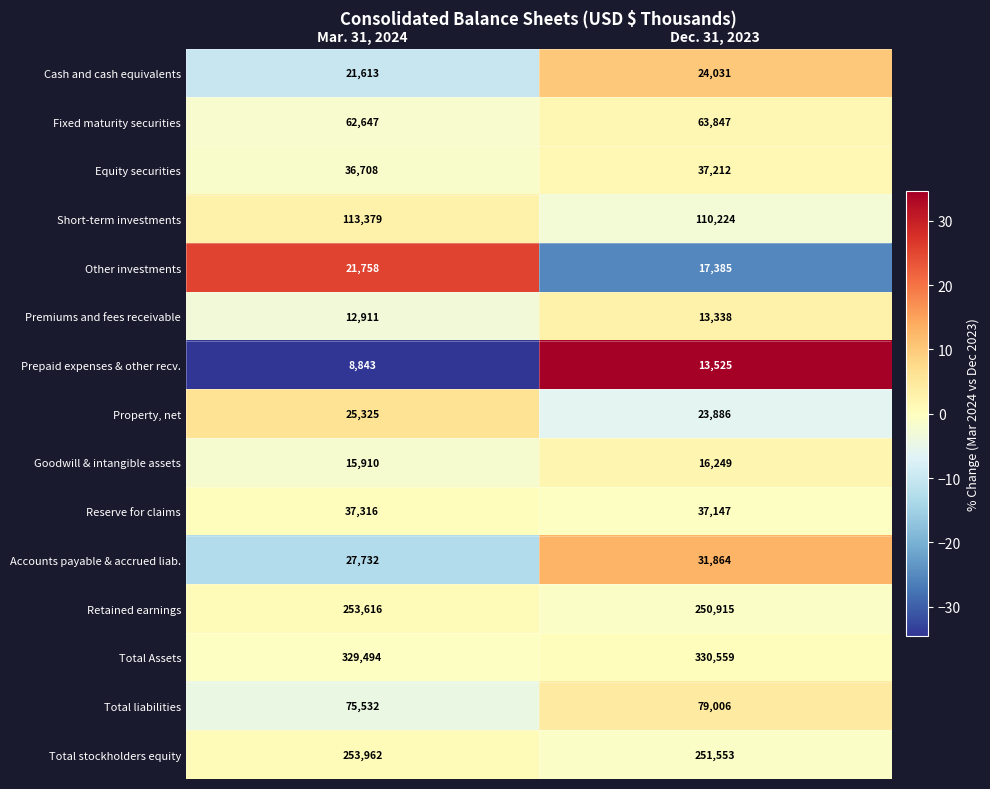

Reading left to right, list all the values displayed in this chart.

Cash and cash equivalents: Mar. 31, 2024=21613	Dec. 31, 2023=24031
Fixed maturity securities: Mar. 31, 2024=62647	Dec. 31, 2023=63847
Equity securities: Mar. 31, 2024=36708	Dec. 31, 2023=37212
Short-term investments: Mar. 31, 2024=113379	Dec. 31, 2023=110224
Other investments: Mar. 31, 2024=21758	Dec. 31, 2023=17385
Premiums and fees receivable: Mar. 31, 2024=12911	Dec. 31, 2023=13338
Prepaid expenses & other recv.: Mar. 31, 2024=8843	Dec. 31, 2023=13525
Property, net: Mar. 31, 2024=25325	Dec. 31, 2023=23886
Goodwill & intangible assets: Mar. 31, 2024=15910	Dec. 31, 2023=16249
Reserve for claims: Mar. 31, 2024=37316	Dec. 31, 2023=37147
Accounts payable & accrued liab.: Mar. 31, 2024=27732	Dec. 31, 2023=31864
Retained earnings: Mar. 31, 2024=253616	Dec. 31, 2023=250915
Total Assets: Mar. 31, 2024=329494	Dec. 31, 2023=330559
Total liabilities: Mar. 31, 2024=75532	Dec. 31, 2023=79006
Total stockholders equity: Mar. 31, 2024=253962	Dec. 31, 2023=251553